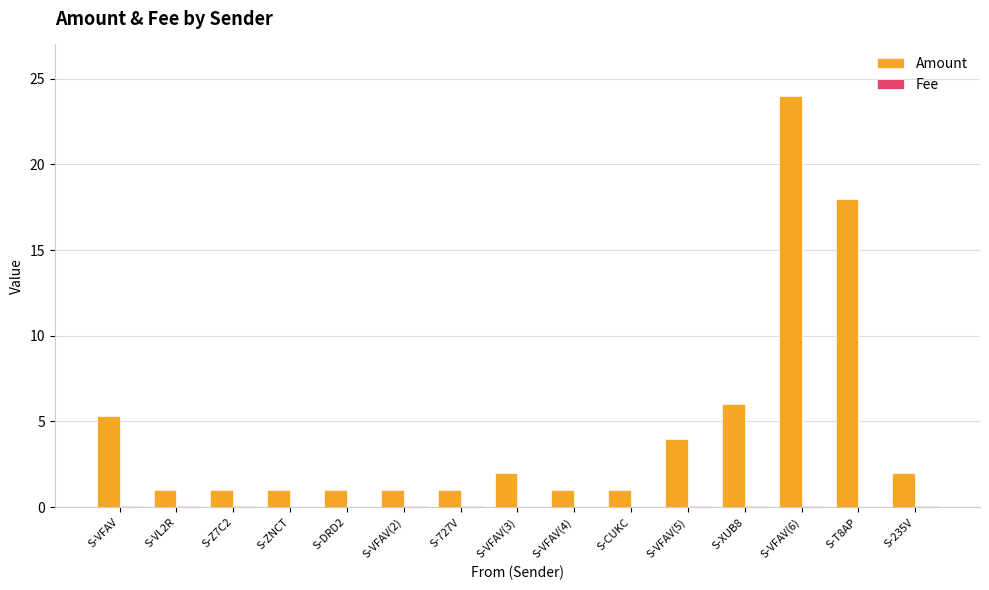

Which series has the largest total across all categories?

Amount